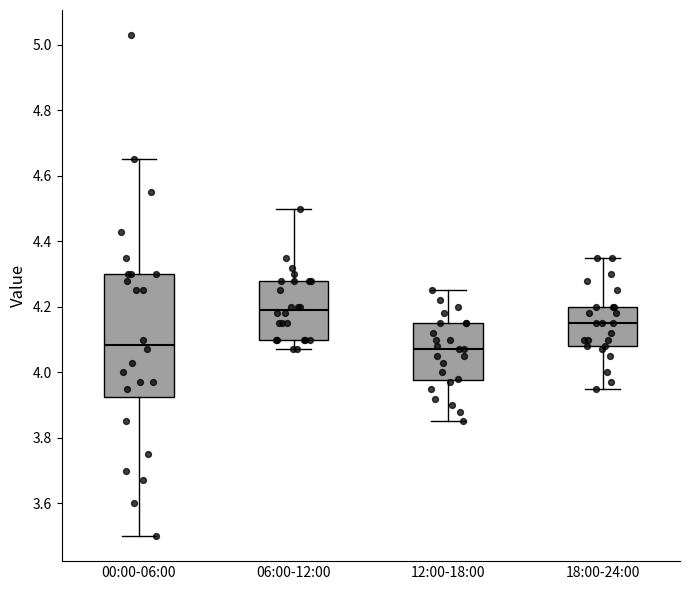

Reading left to right, read every box against the y-axis: the position of its median line, the range the box covers, and the ends of its whiskers. The values are not printed on the chart, so give them approximately, as read against the axis.

00:00-06:00: median 4.08, box 3.92 to 4.30, whiskers 3.50 to 4.66
06:00-12:00: median 4.20, box 4.10 to 4.28, whiskers 4.08 to 4.50
12:00-18:00: median 4.08, box 3.98 to 4.16, whiskers 3.86 to 4.26
18:00-24:00: median 4.16, box 4.08 to 4.20, whiskers 3.96 to 4.36